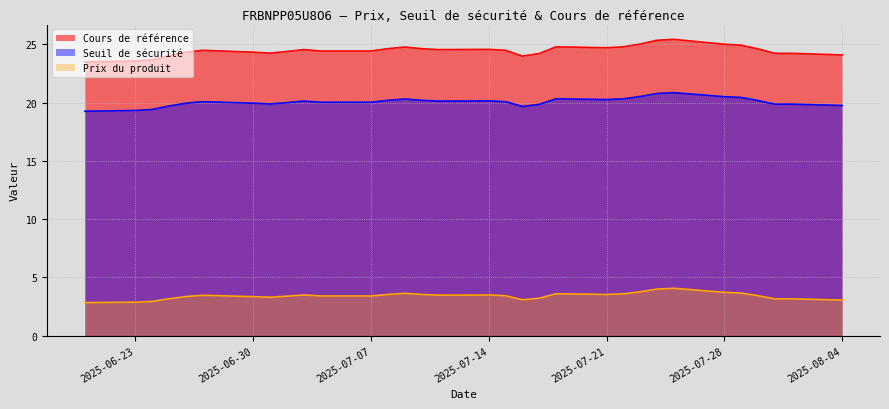

True or false: Prix du produit and Cours de référence intersect in this chart.

False